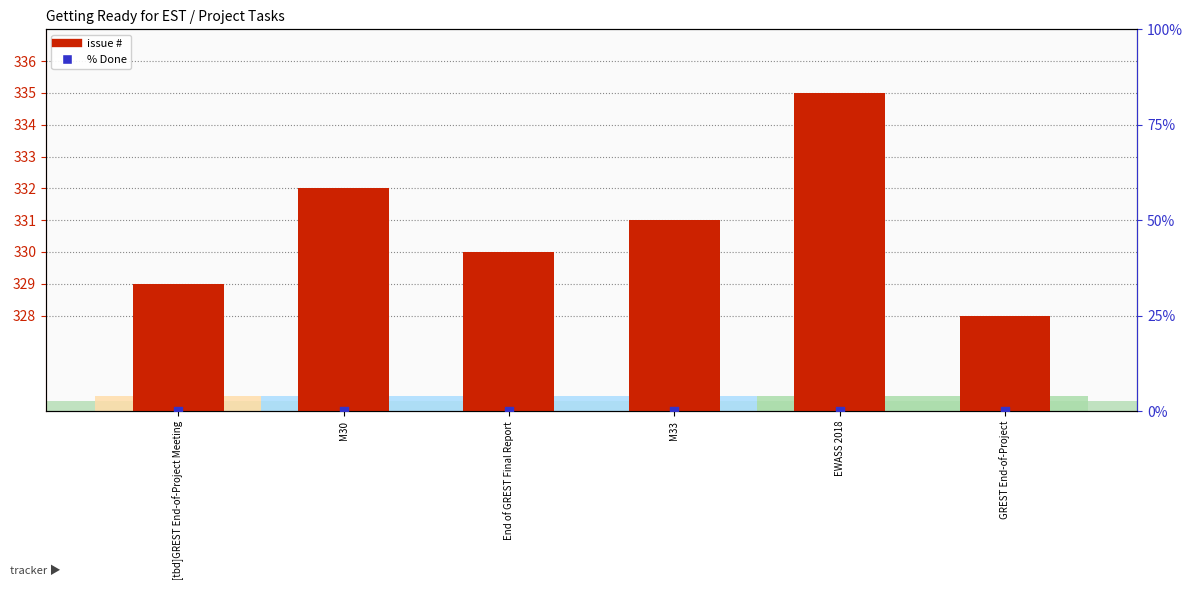

Which series has the largest total across all categories?

issue #